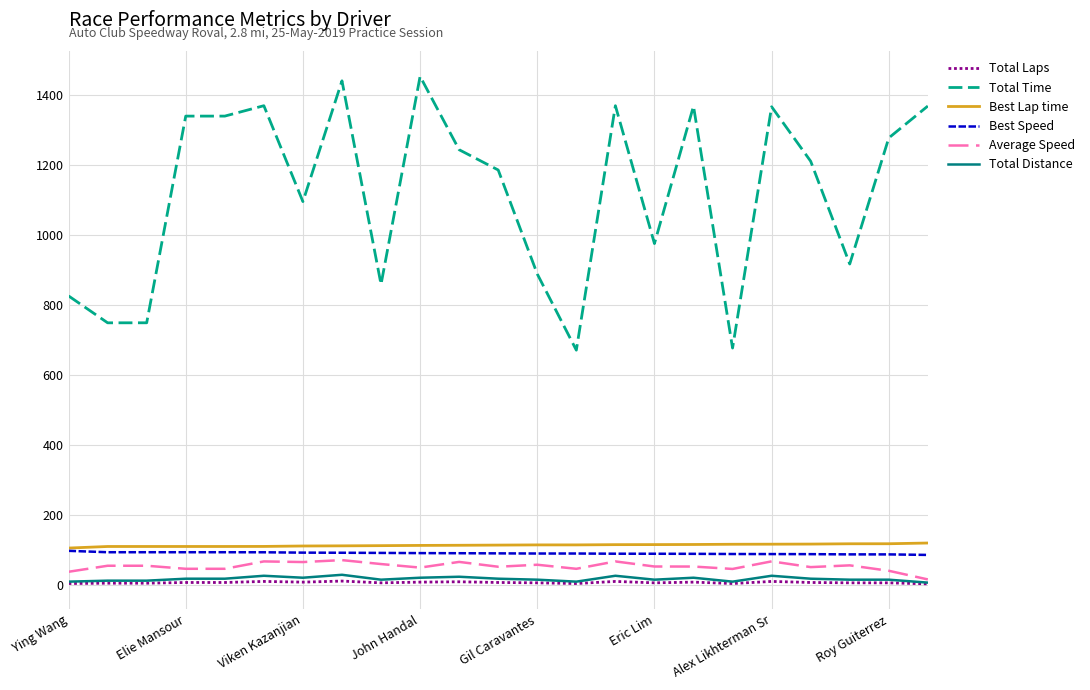

Which series has the largest range (max minus min)?

Total Time